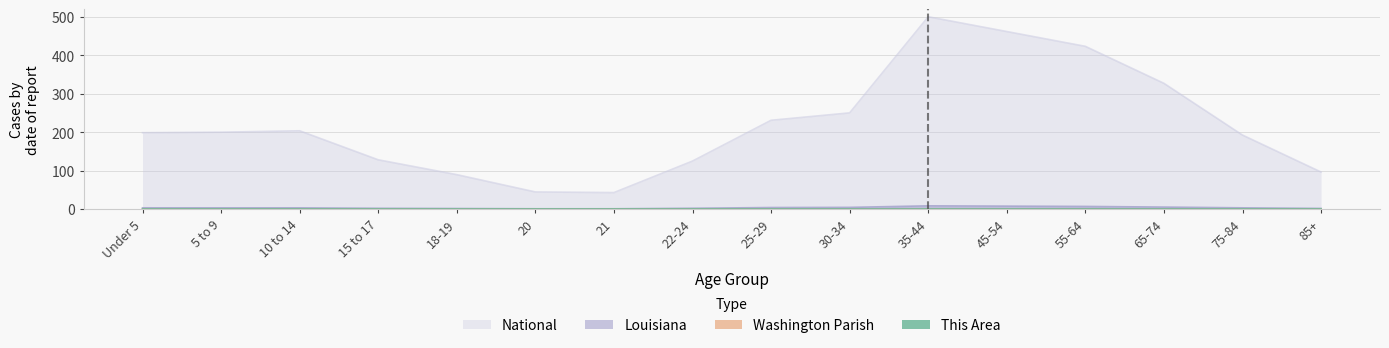

How many lines are shown in the chart?

4